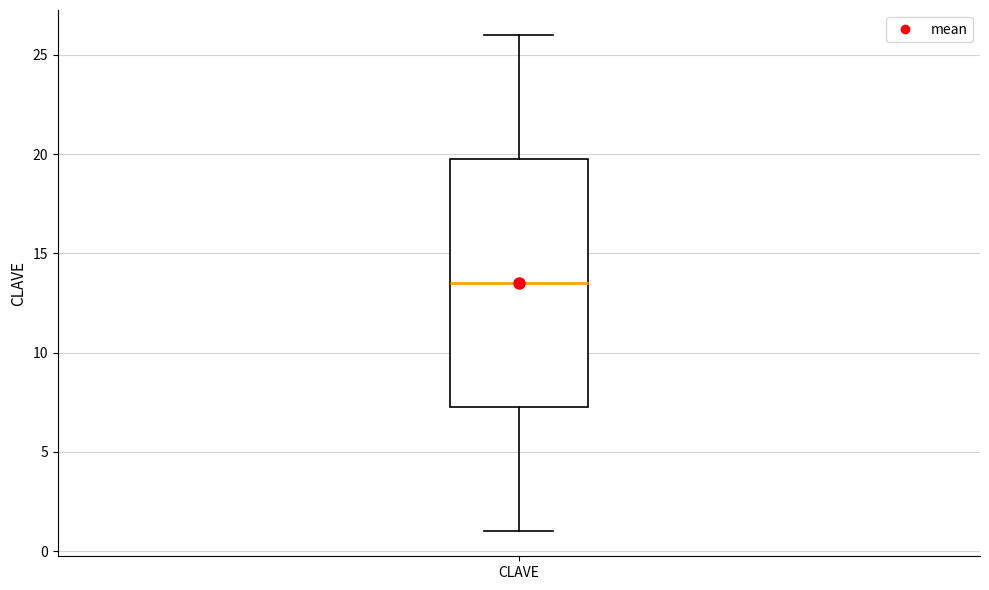

Where is the lower edge of the box for CLAVE on the y-axis? The values are not printed on the chart, so give them approximately, as read against the axis.

7.5